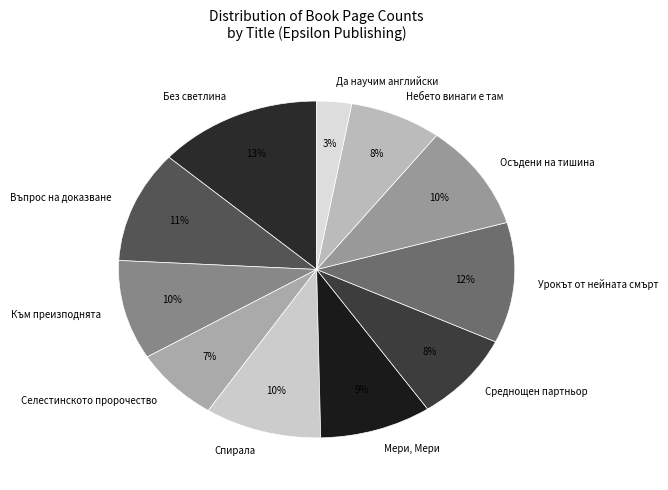

What percentage is the Без светлина slice, to the nearest percent?

13%